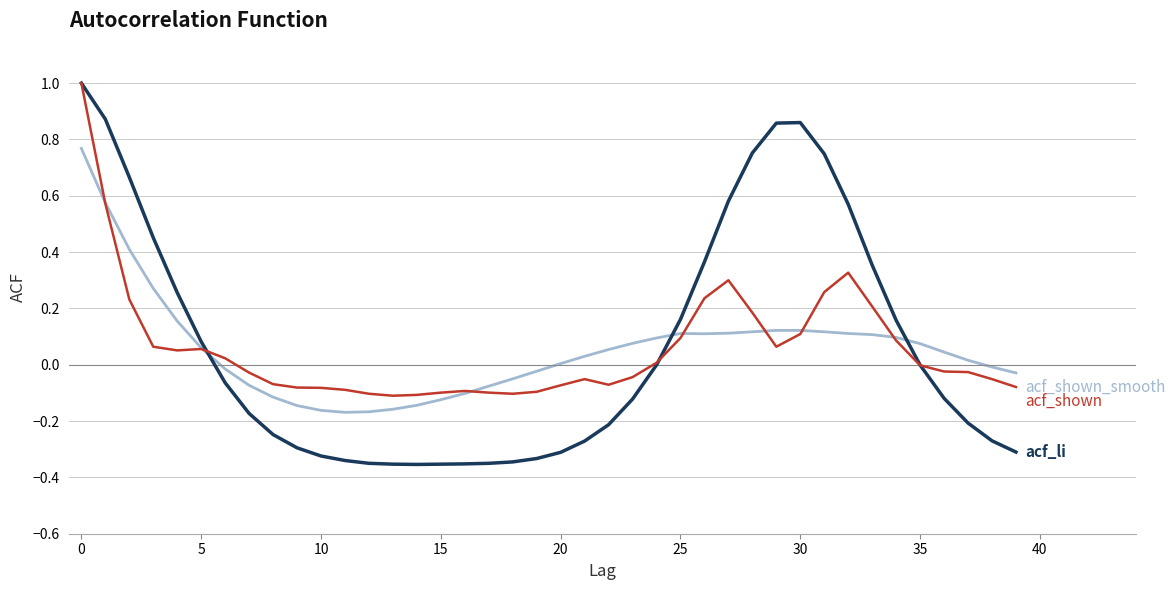

How many lines are shown in the chart?

3